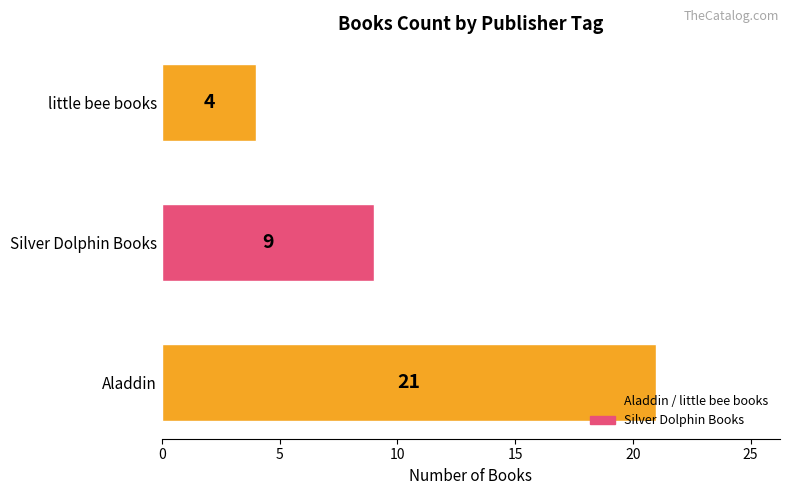

What is the approximate value at little bee books?

4